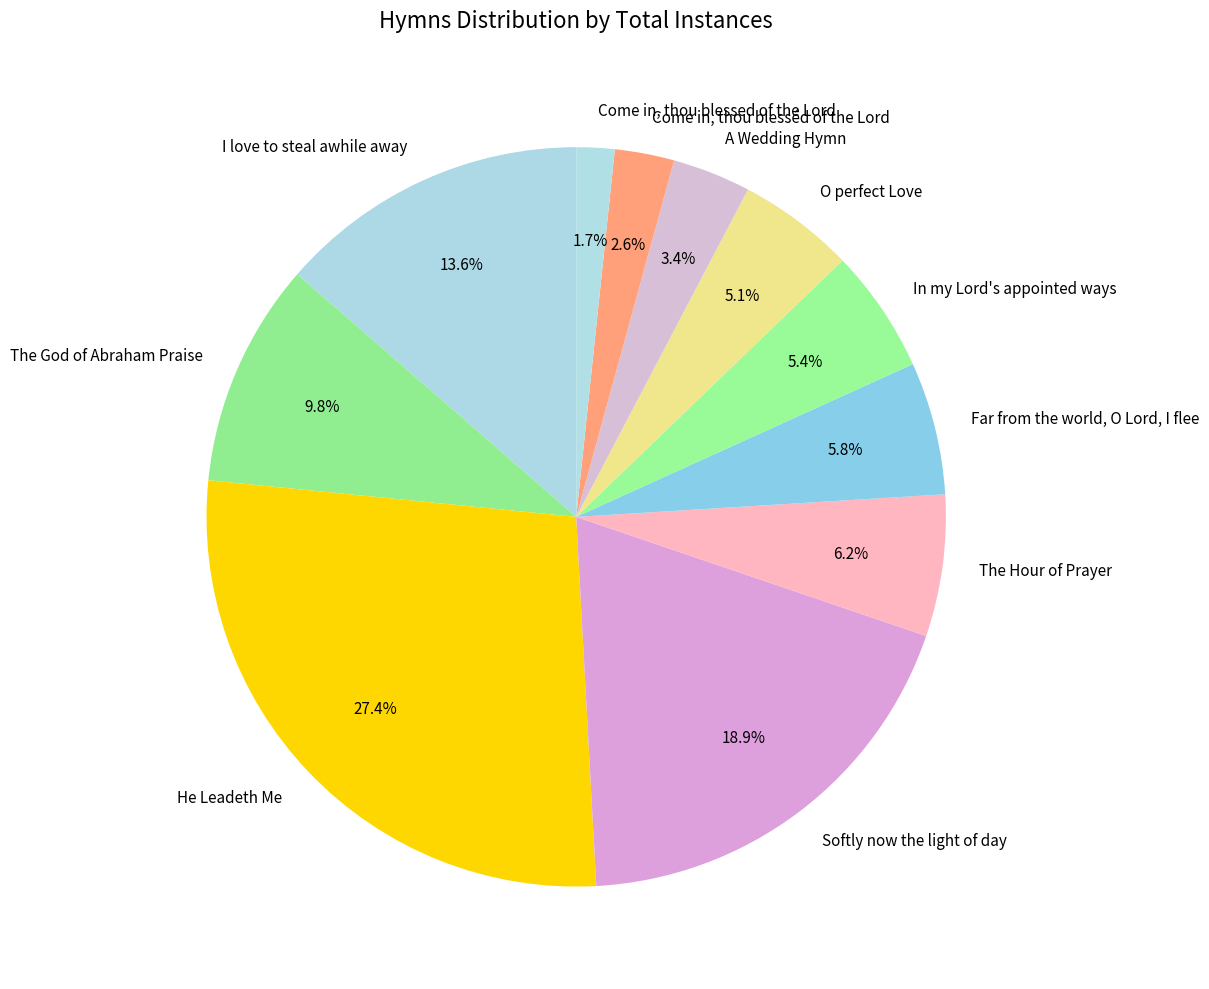

What percentage is the A Wedding Hymn slice, to the nearest percent?

3%